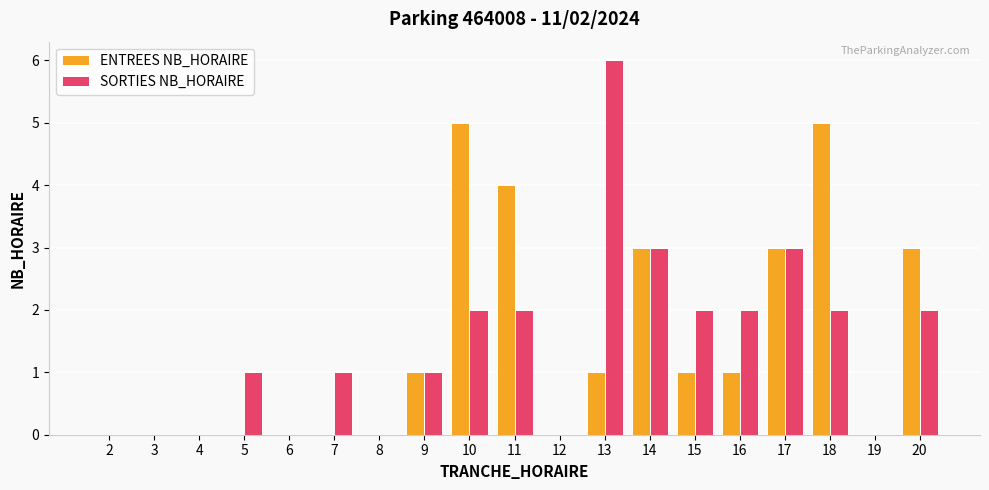

Is the value of SORTIES NB_HORAIRE at 2 greater than the value of ENTREES NB_HORAIRE at 20?

No